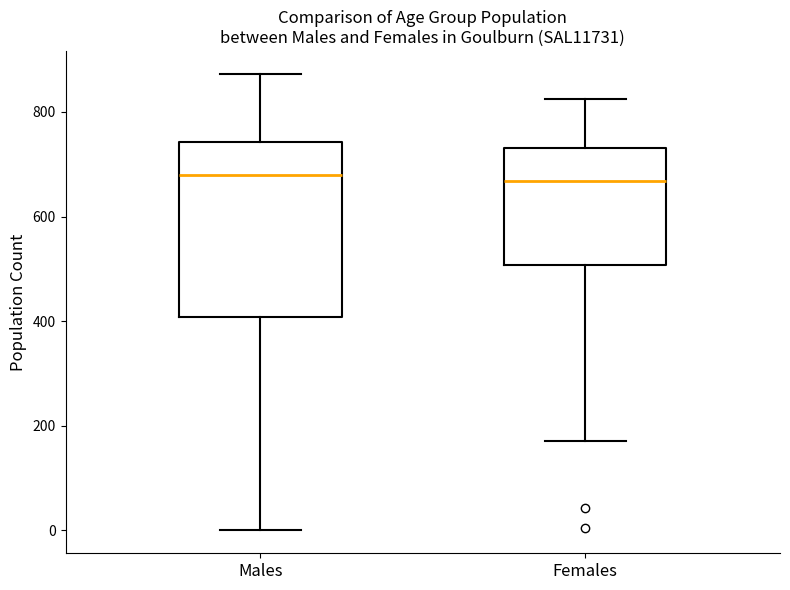

Comparing the boxes themselves (not the whiskers), which one is the tallest?

Males